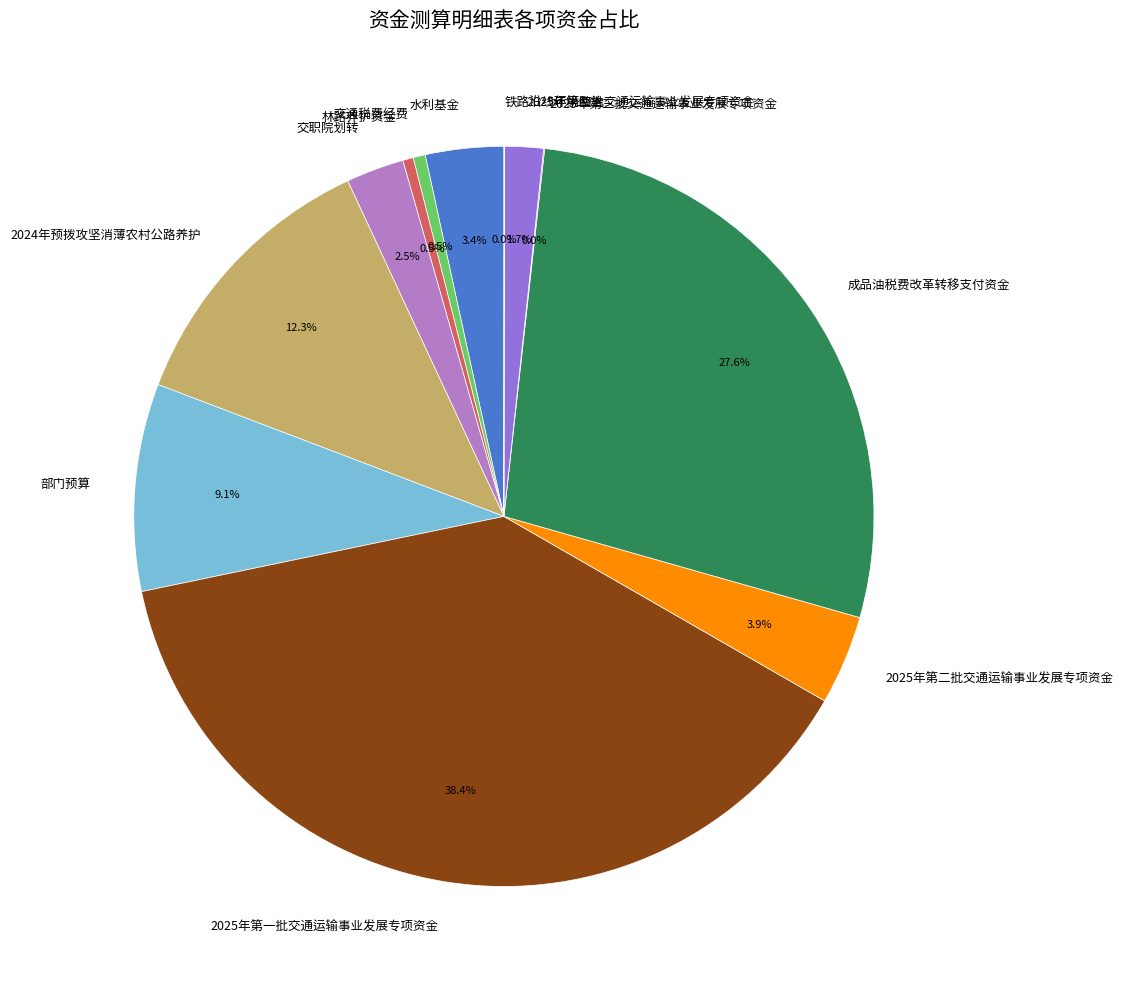

What is the largest slice in the pie chart?

2025年第一批交通运输事业发展专项资金